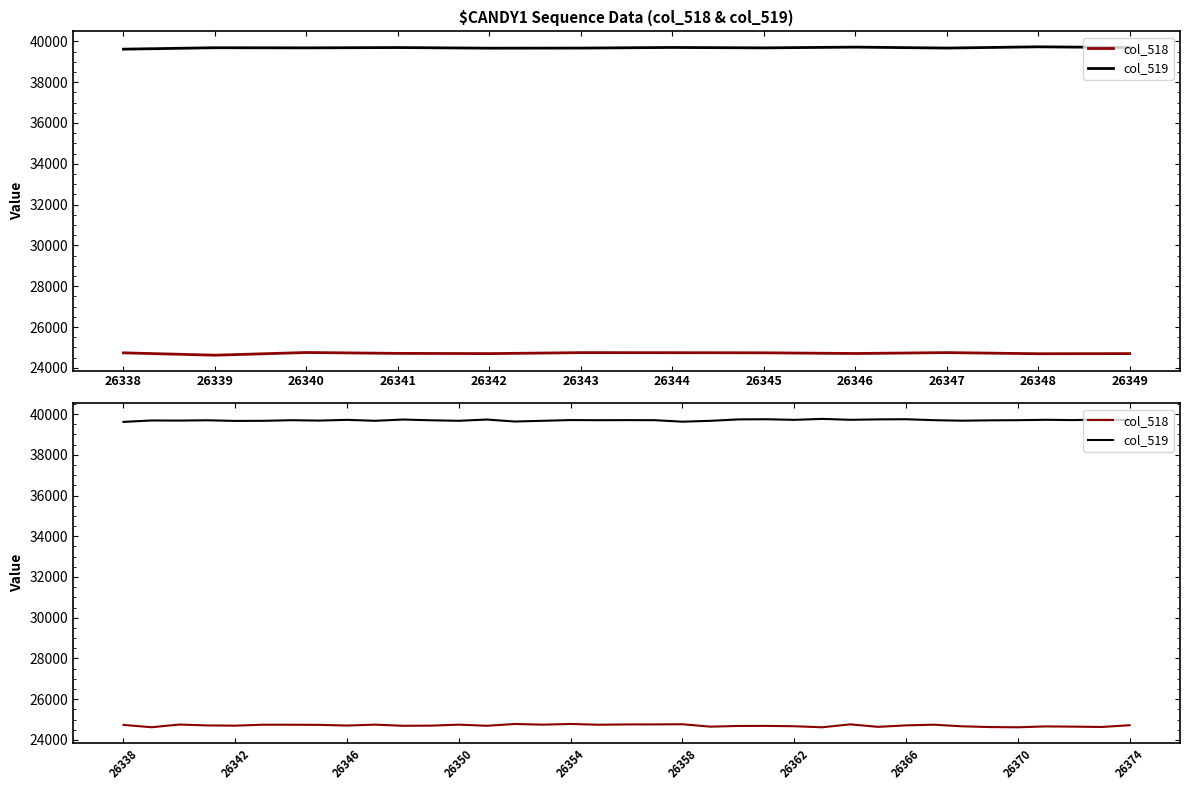

Which series has the largest range (max minus min)?

col_518